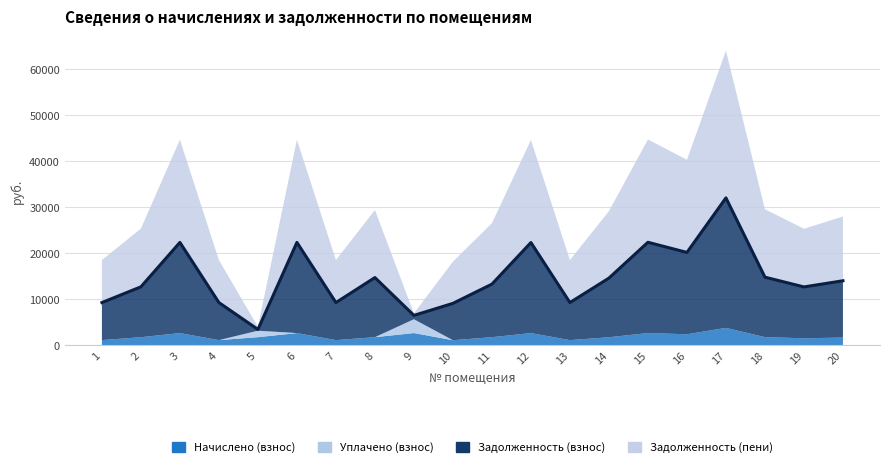

True or false: Начислено (взнос) and Уплачено (взнос) intersect in this chart.

True